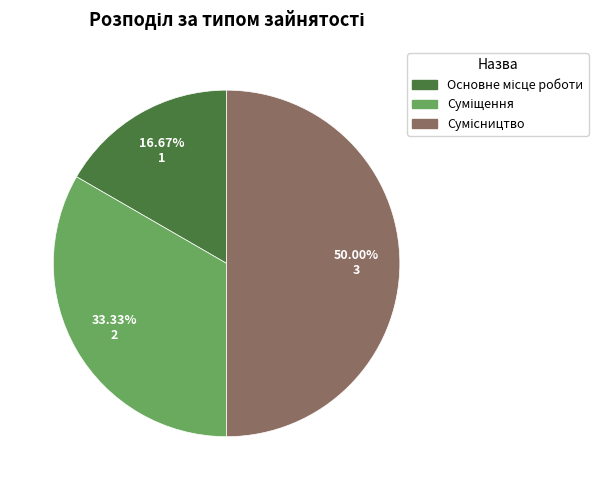

What percentage is the Сумісництво slice, to the nearest percent?

50%